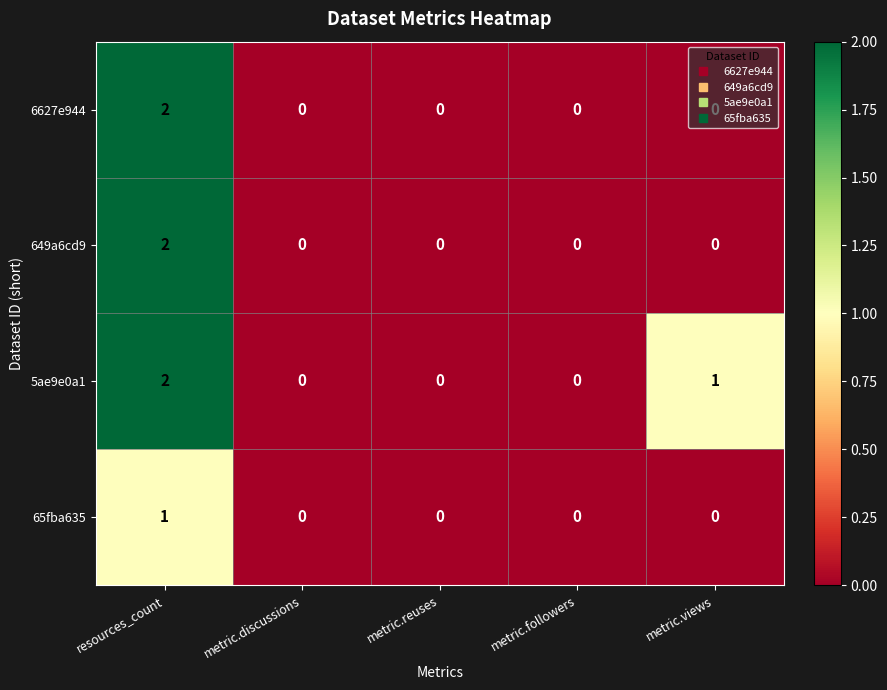

Which series has the largest total across all categories?

5ae9e0a1